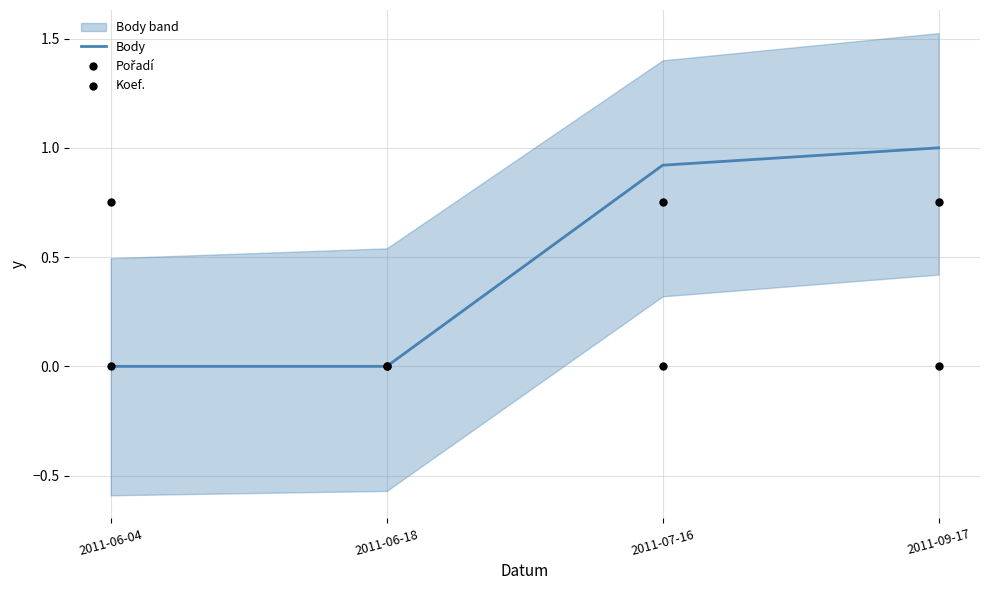

Which series reaches the minimum Y coordinate?

Body